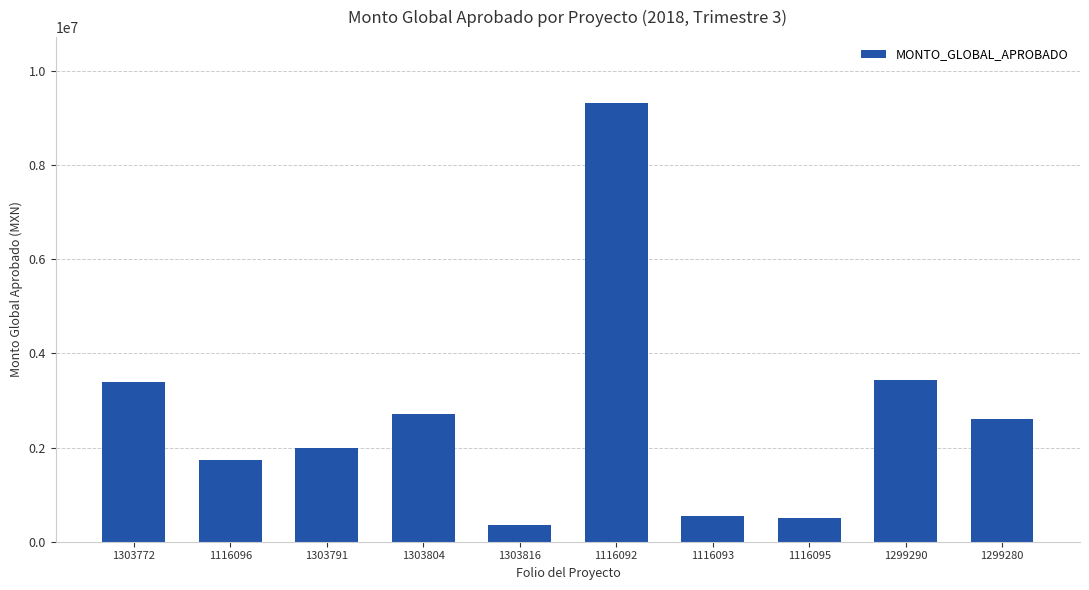

What is the change in value from 1303772 to 1303791?

-1400187.4